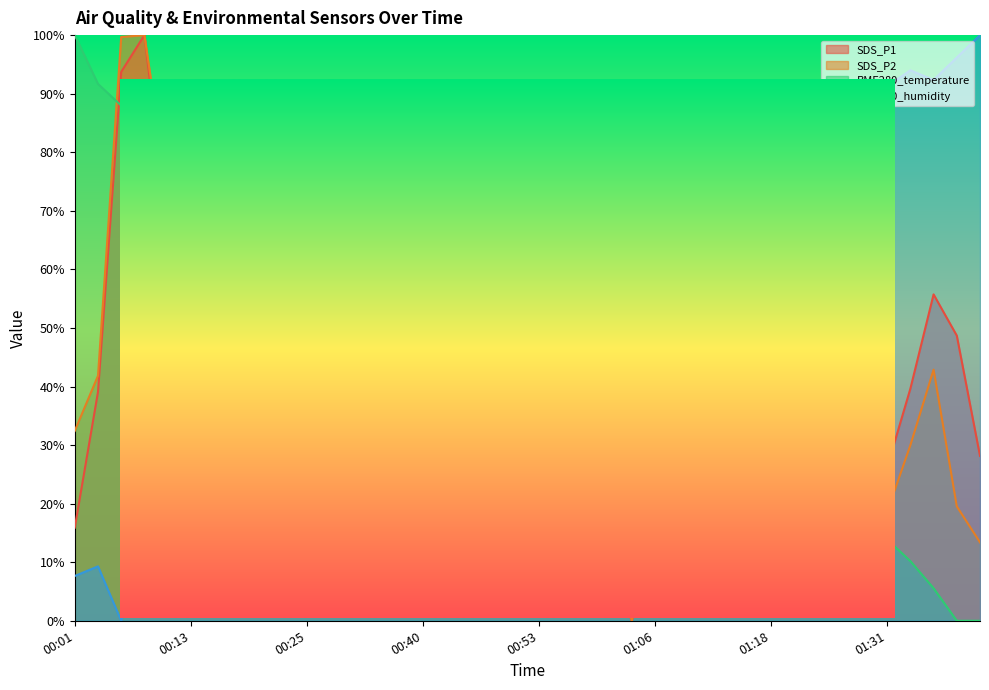

At which label does SDS_P1 reach its peak?

00:08